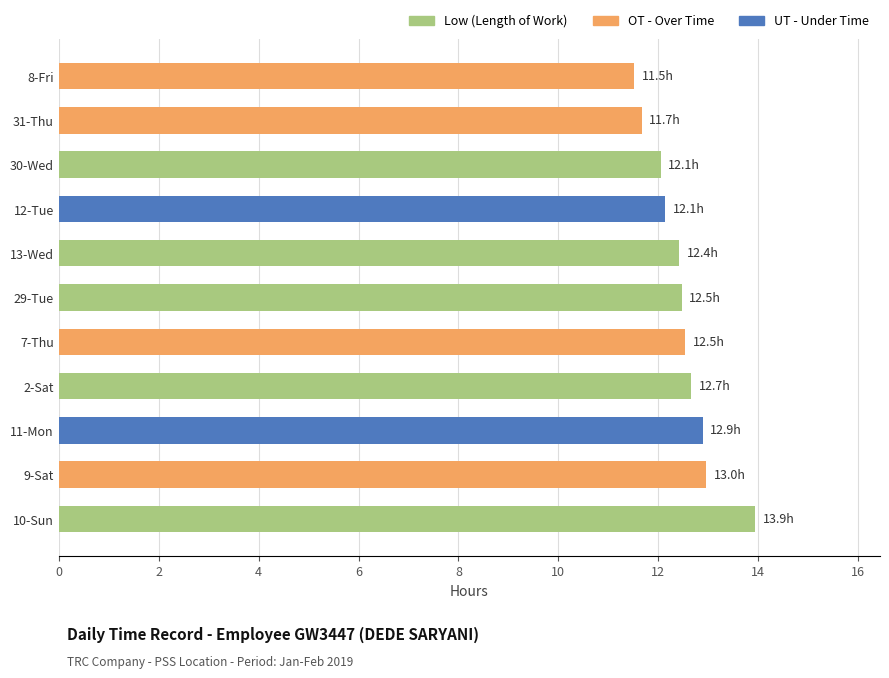

Is it true that the value at 29-Tue is 12.5?

True